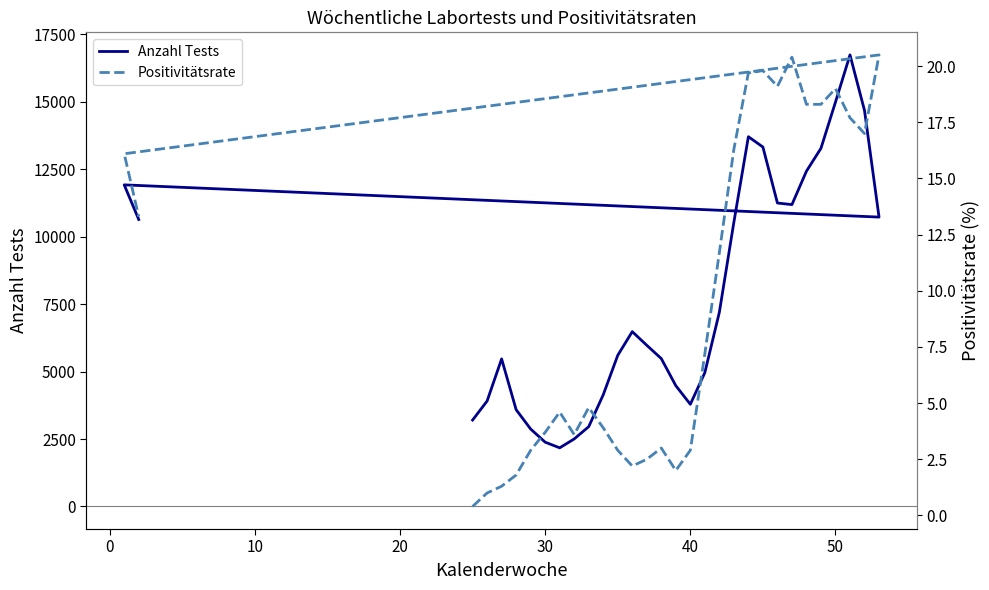

In Positivitätsrate, how many points are higher than both neighbors (excluding endpoints)?

7